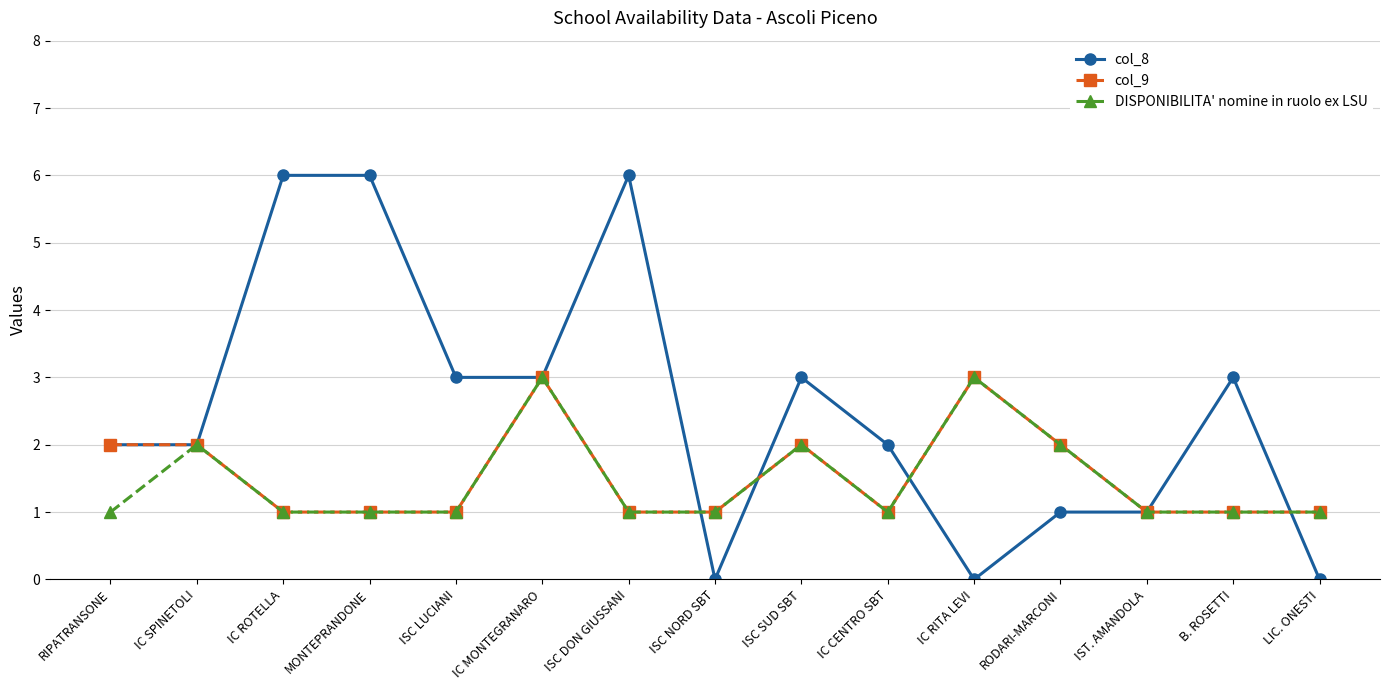

At which category does DISPONIBILITA' nomine in ruolo ex LSU reach its first local peak?

IC SPINETOLI